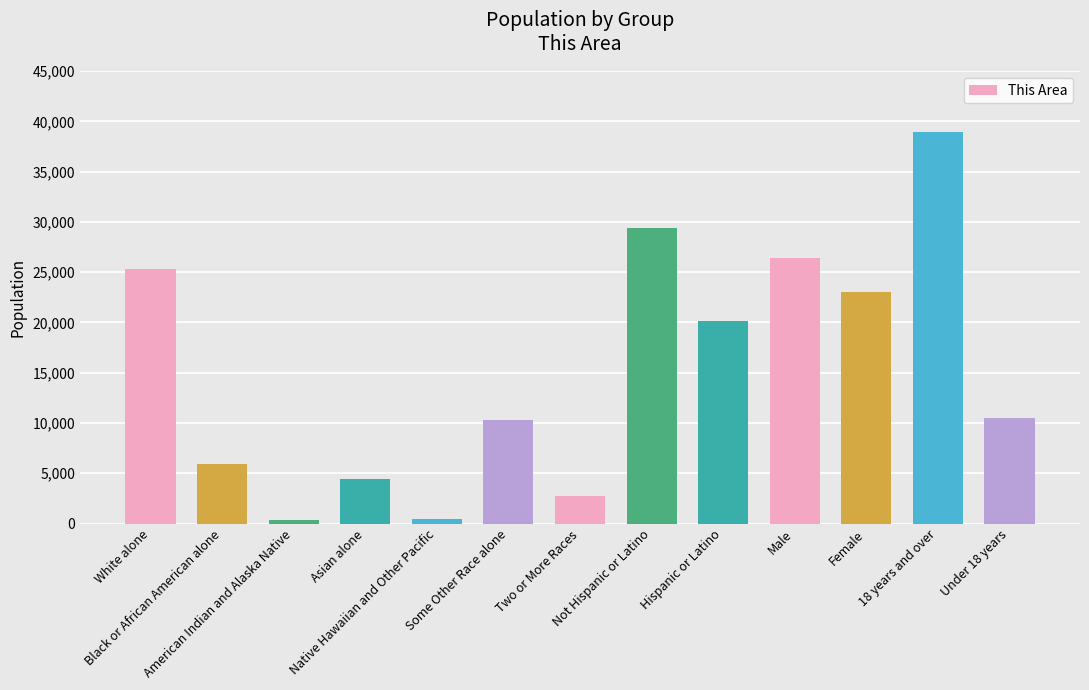

What is the difference between the maximum and second lowest values?

38480